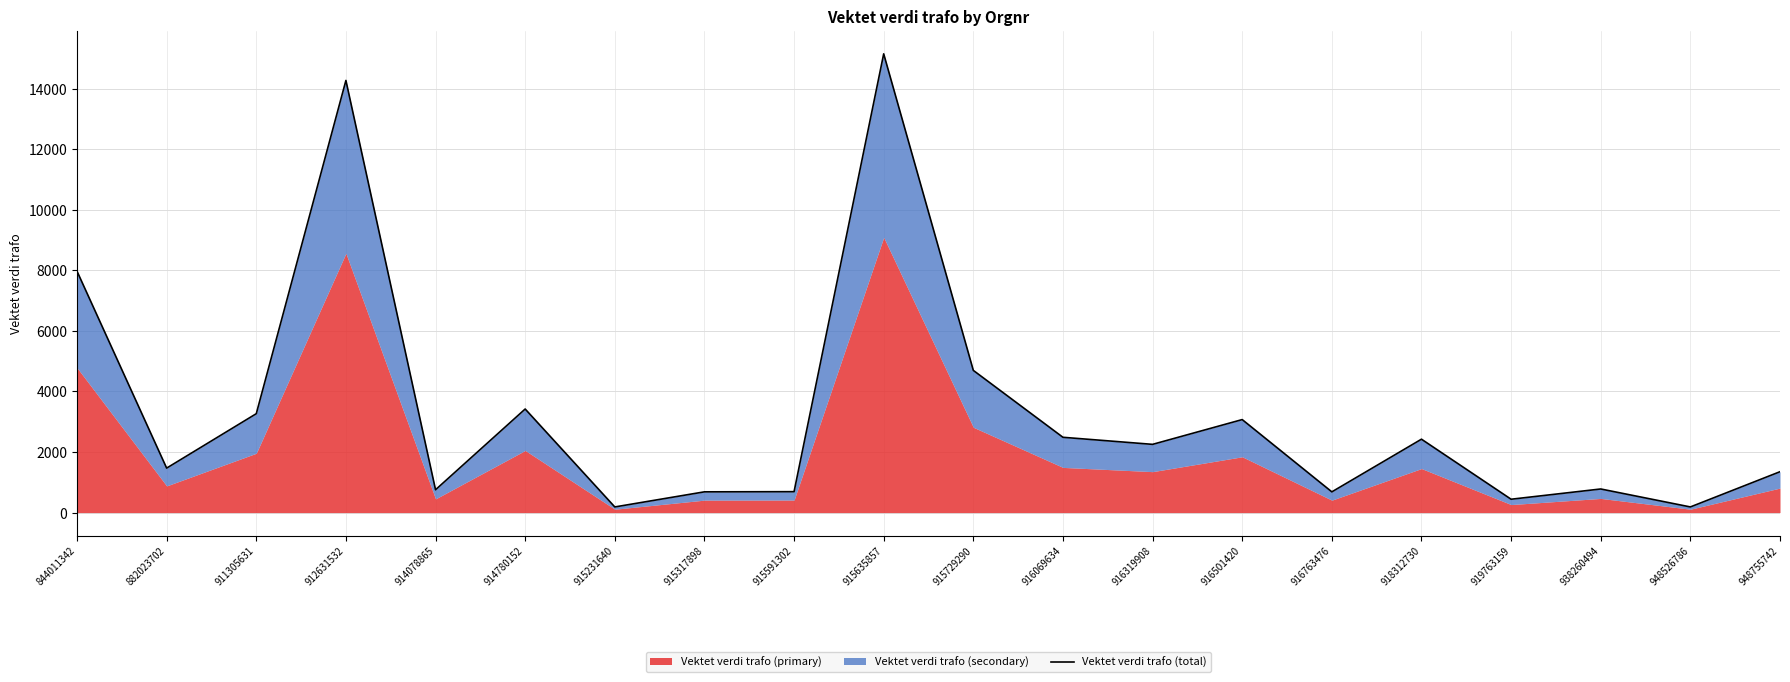

Rank the categories by value from lowest to highest.

915231640, 948526786, 919763159, 916763476, 915317898, 915591302, 914078865, 938260494, 948755742, 882023702, 916319908, 918312730, 916069634, 916501420, 911305631, 914780152, 915729290, 844011342, 912631532, 915635857